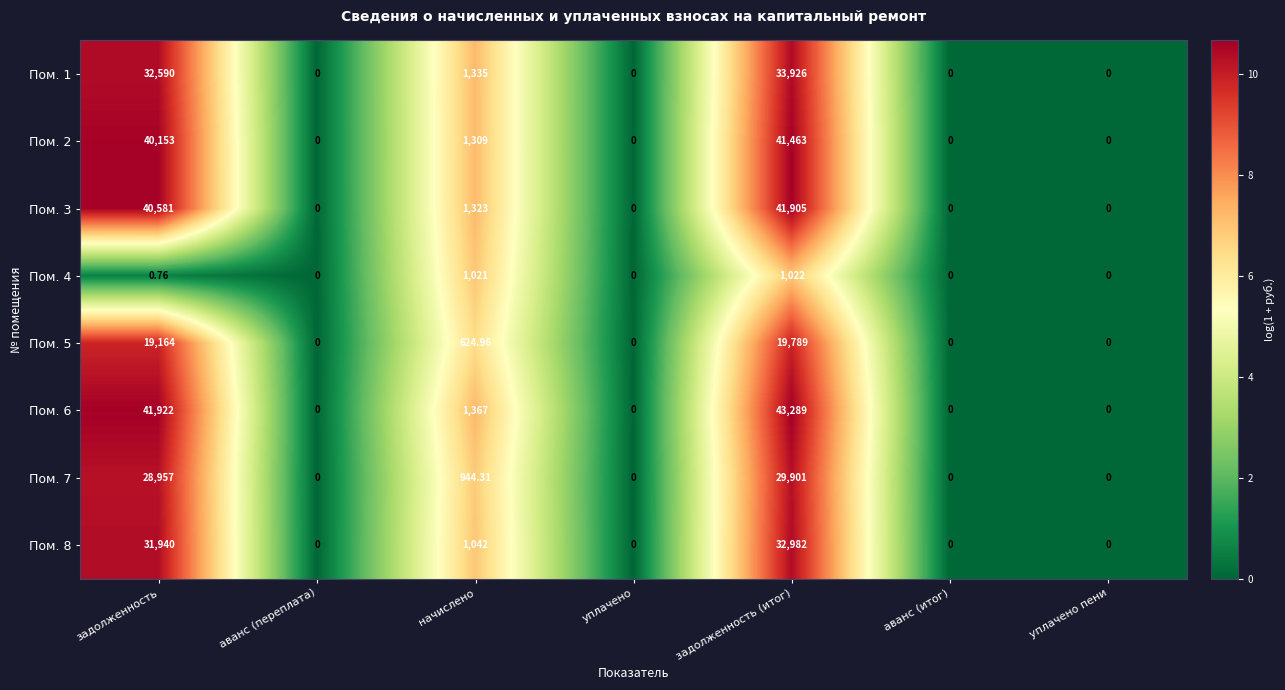

At how many categories does at least one series exceed 7?

3